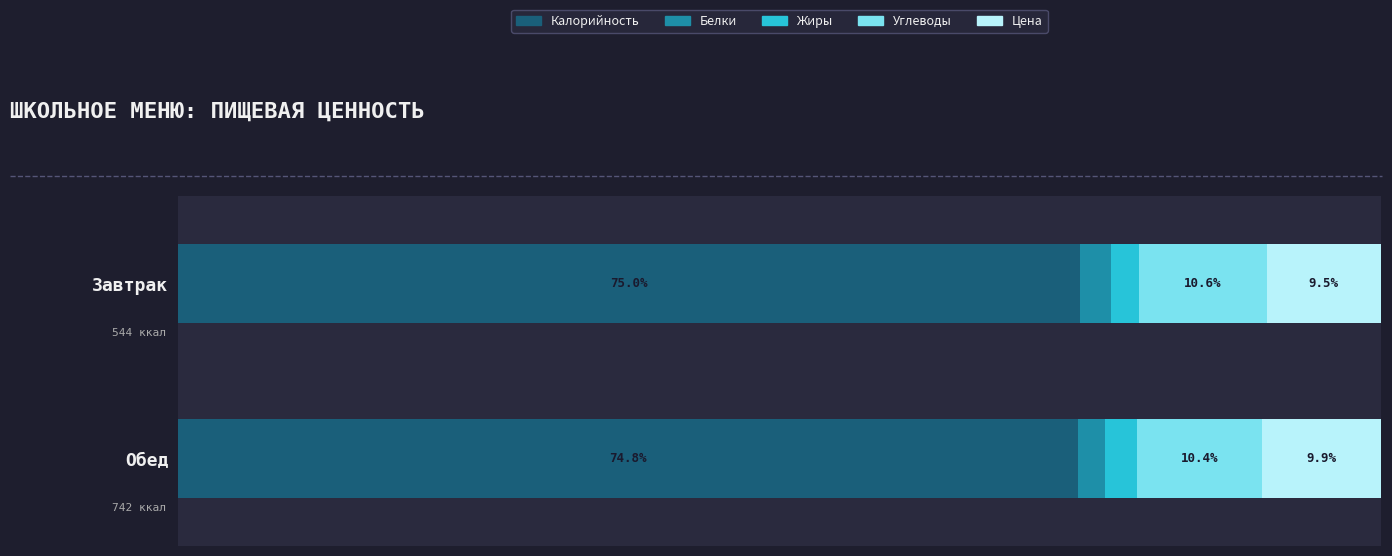

At which label is Калорийность closest to 74?

Обед